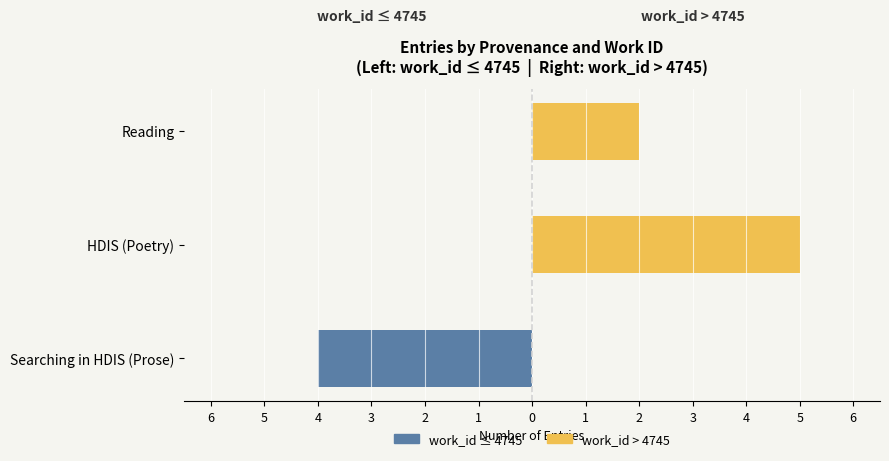

What is the maximum value shown in the chart?

5